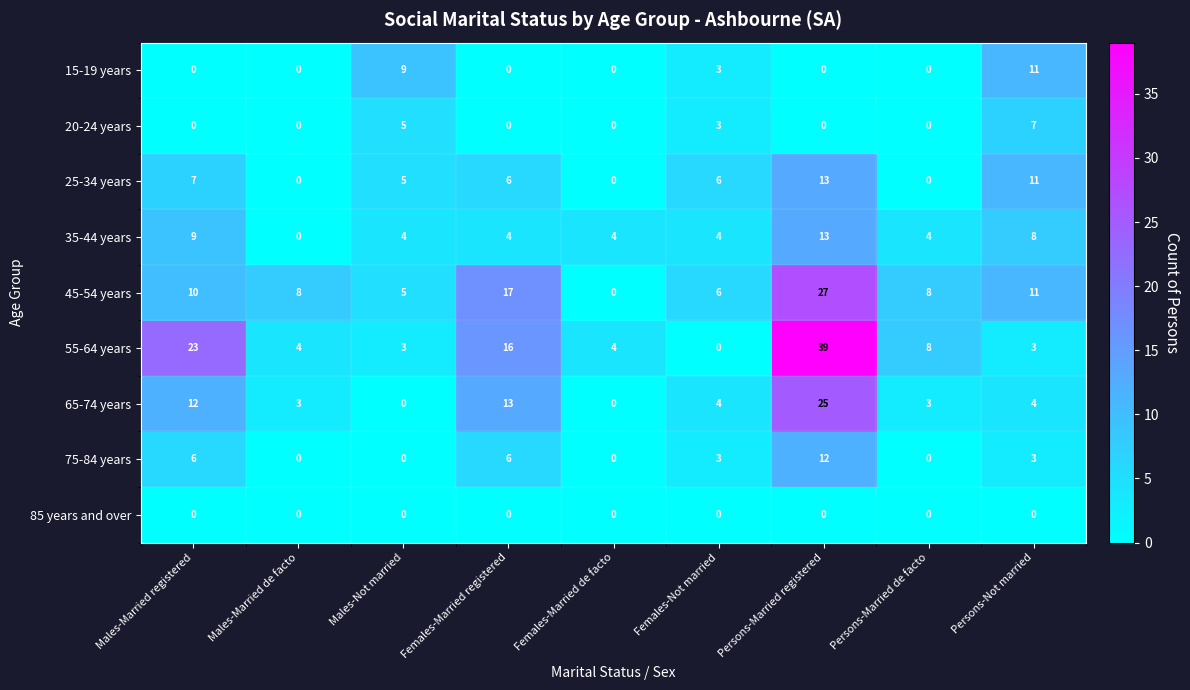

What is the sum of all 45-54 years values?

92